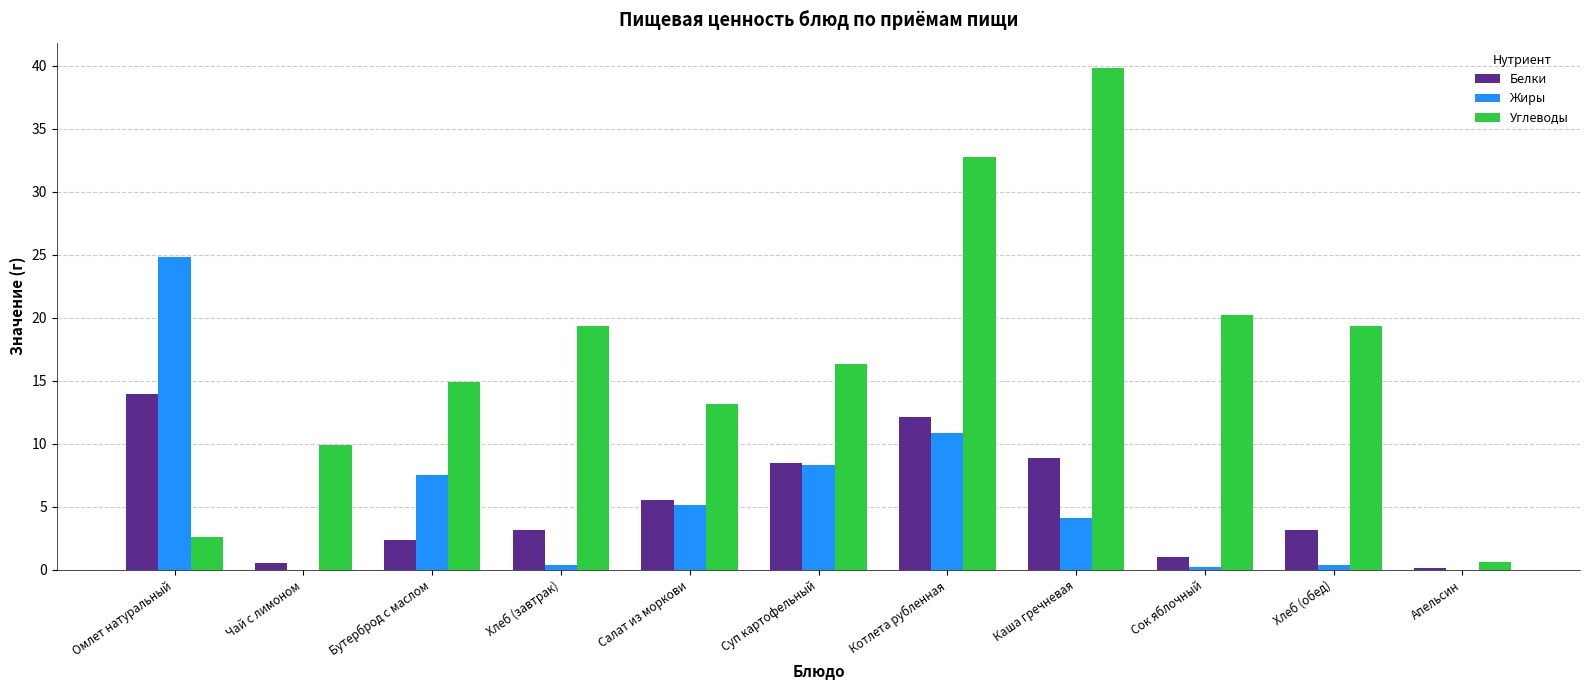

Is the value of Жиры at Хлеб (обед) greater than the value of Белки at Каша гречневая?

No